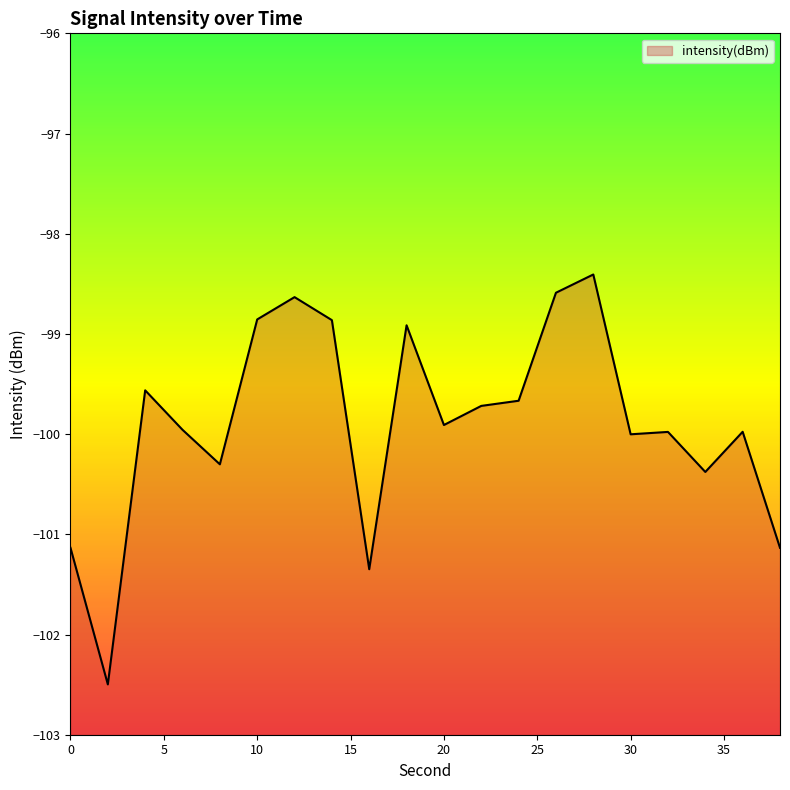

The value at 20 is -99.9. True or false?

True